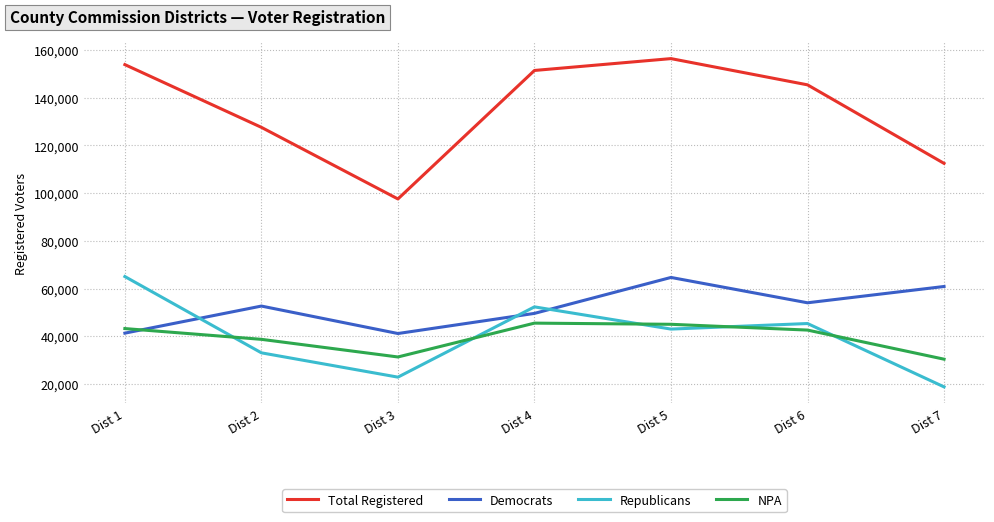

Is the value of Republicans at Dist 2 greater than the value of Total Registered at Dist 3?

No